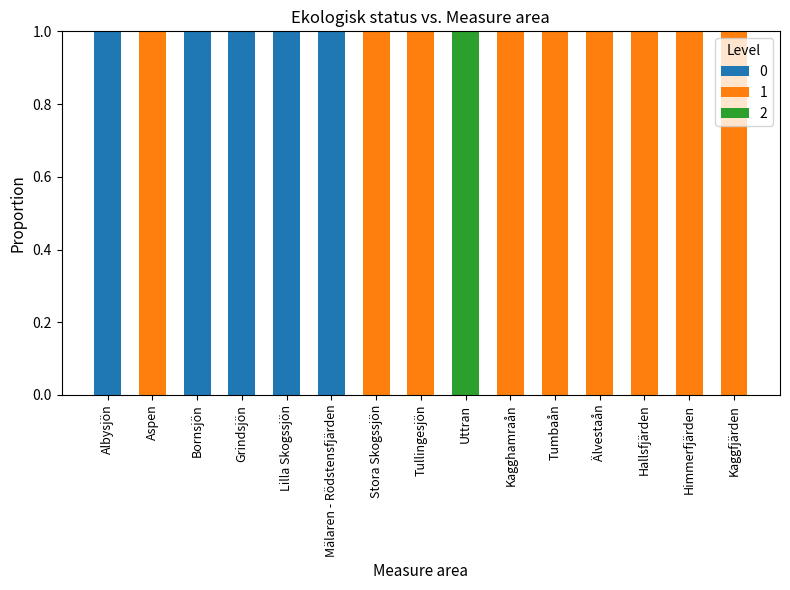

True or false: 0 has a value of 0 at Uttran.

True